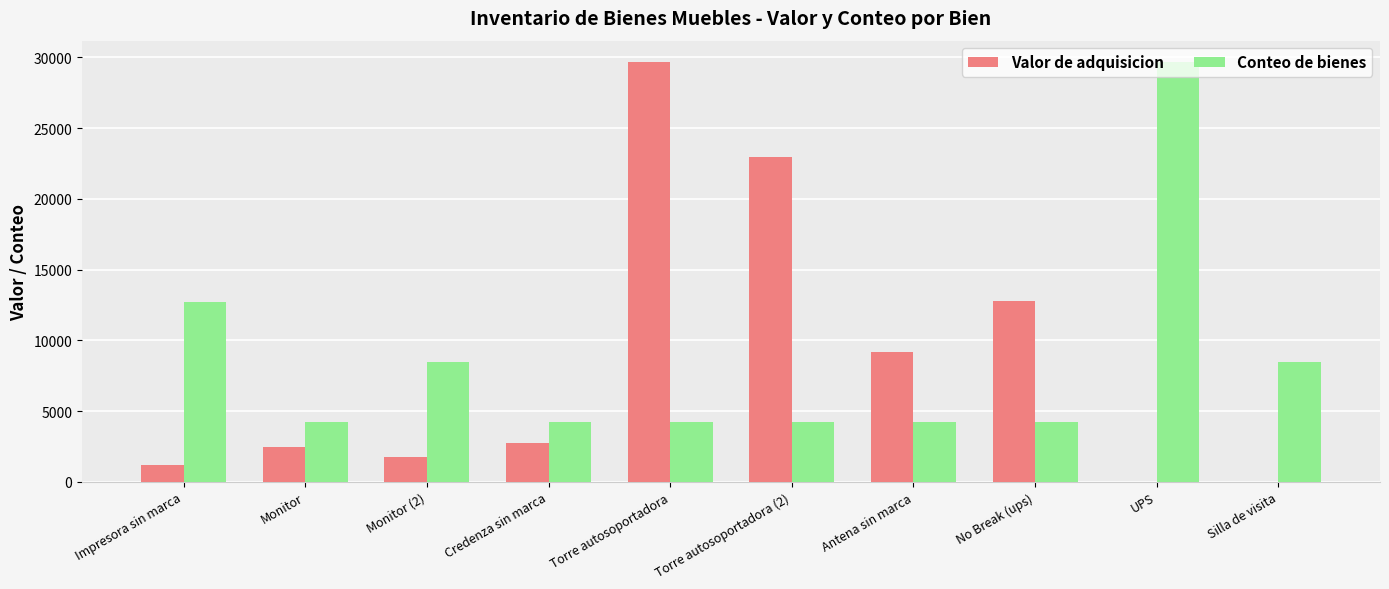

What is the maximum value shown in the chart?

29685.0